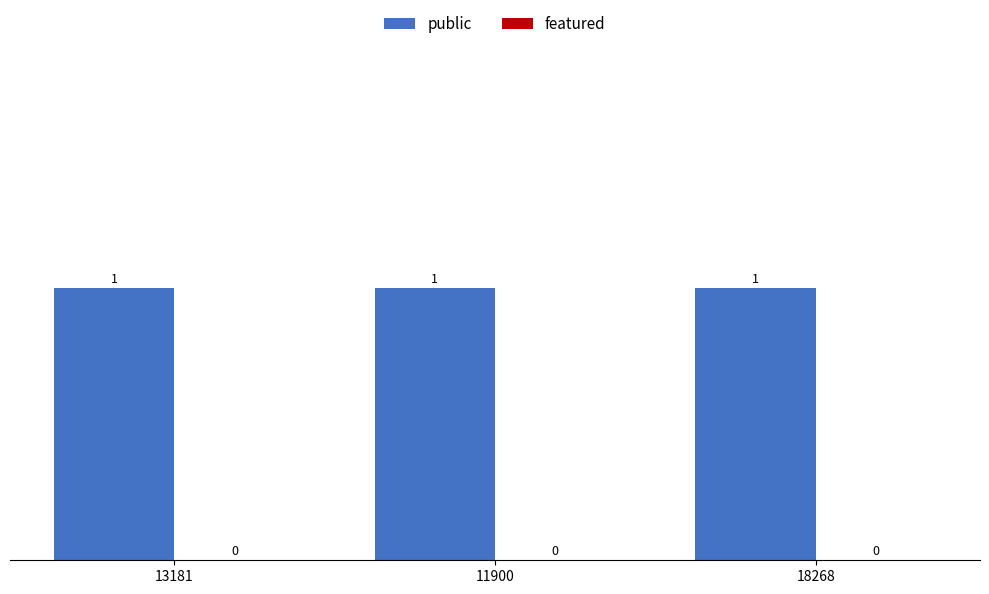

How many bars are there in each group?

2